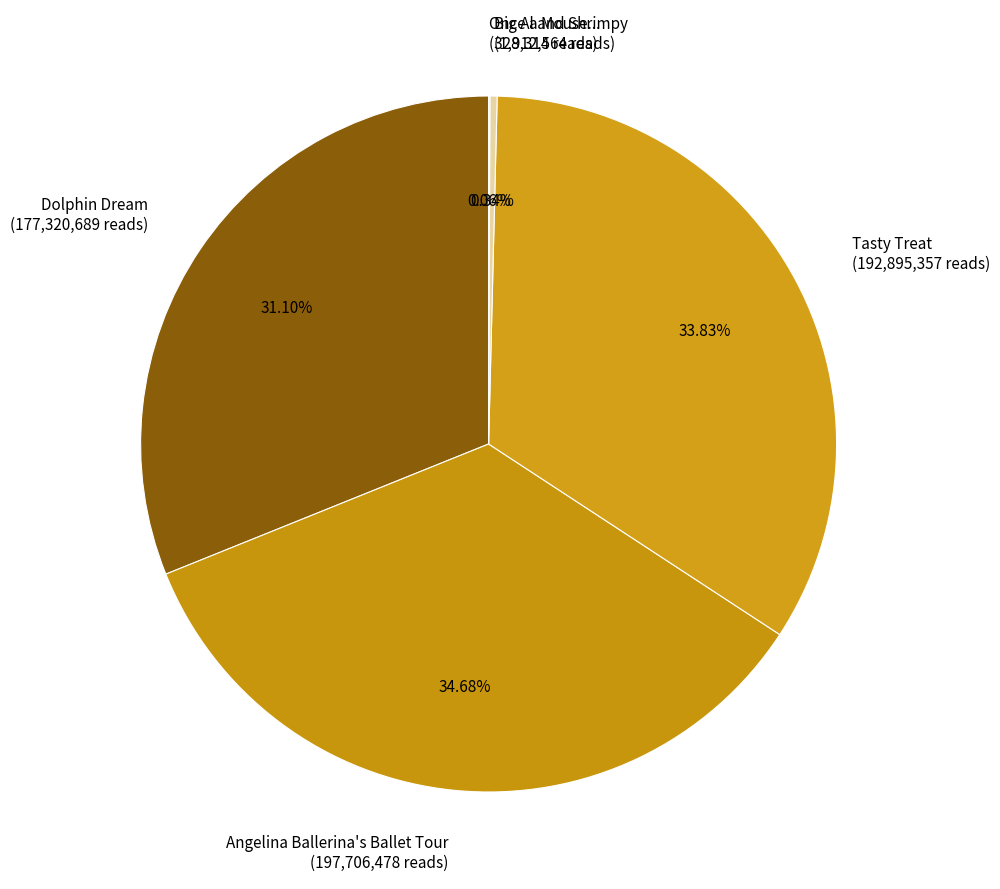

Does any single category account for the majority?

No